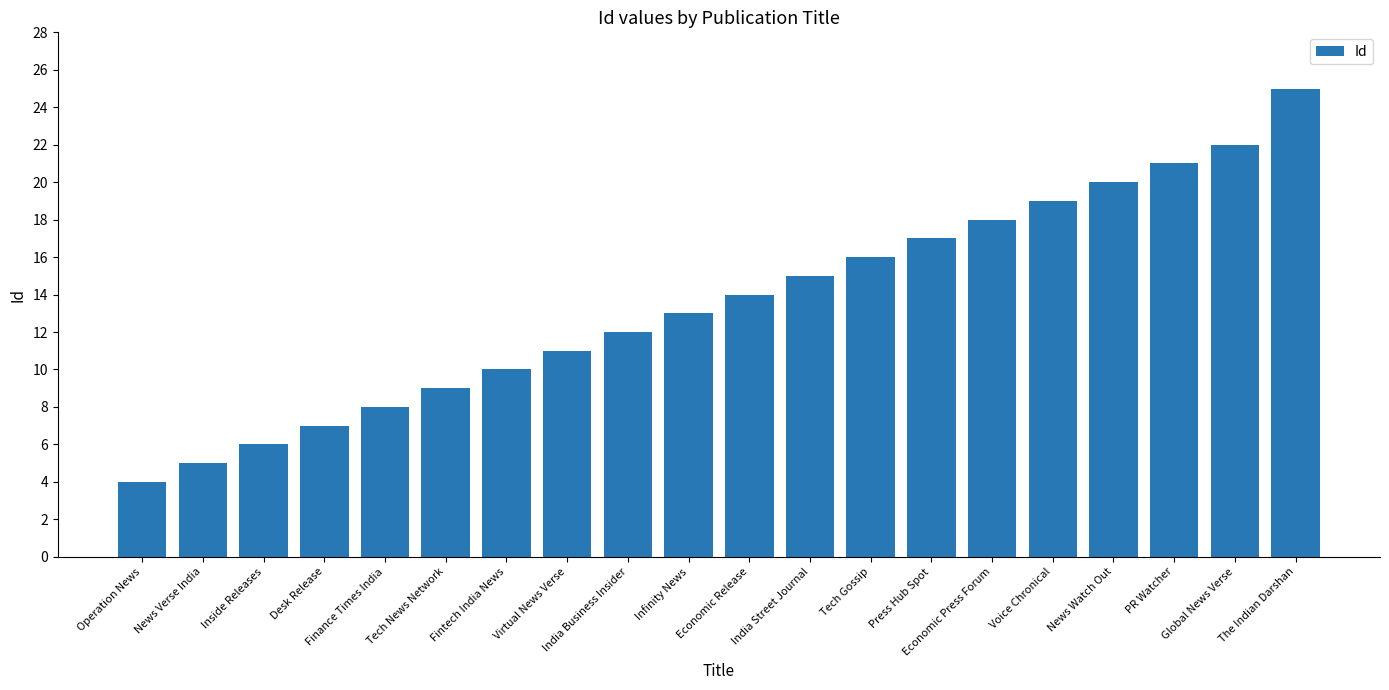

What is the label of the 20th bar from the left?

The Indian Darshan